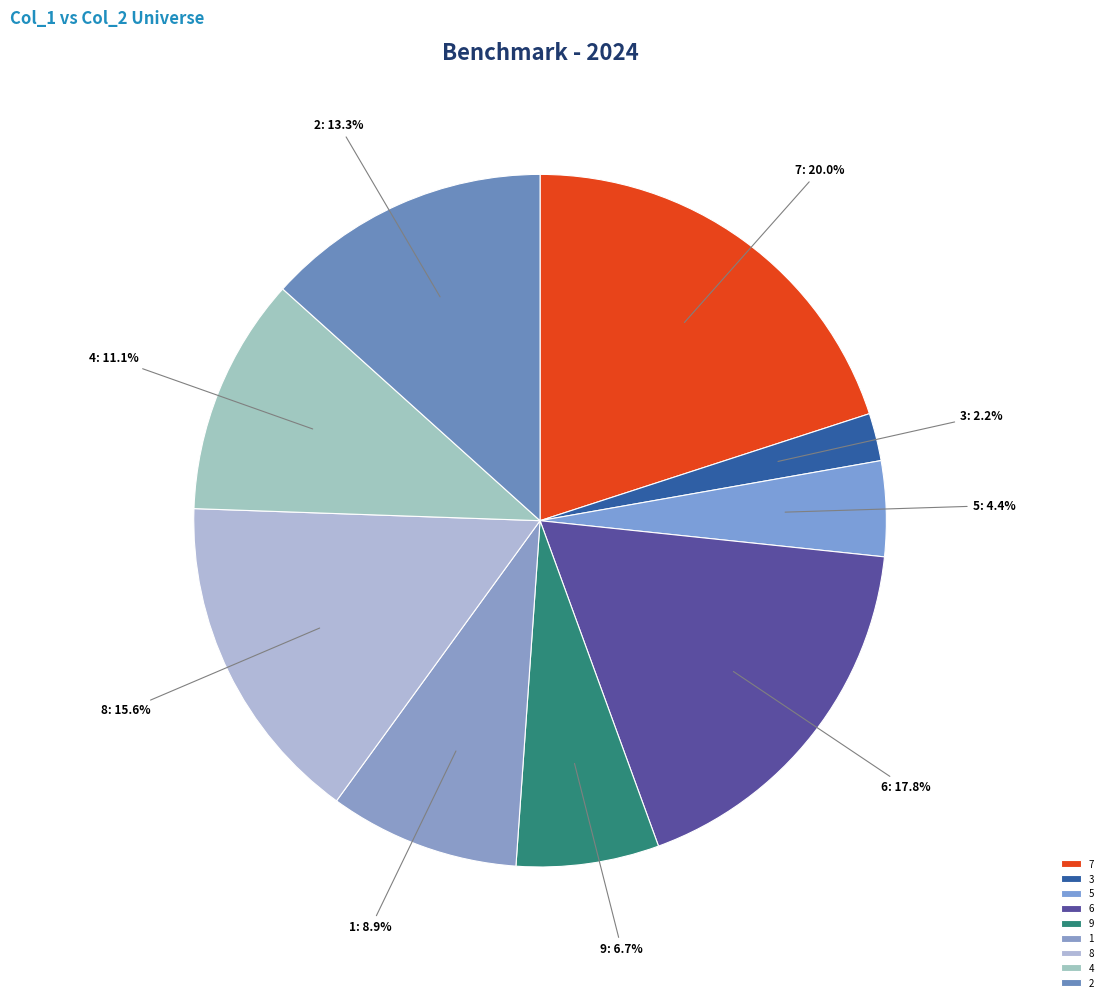

Approximately how many times larger is the value at 8 compared to 6?

0.9